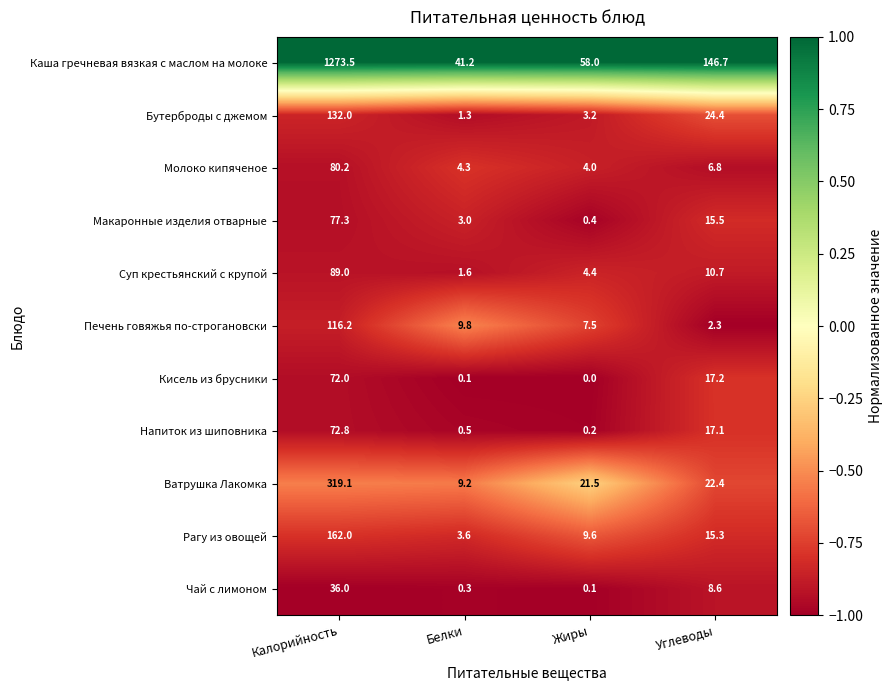

What is the highest value of the Бутерброды с джемом series?

132.0